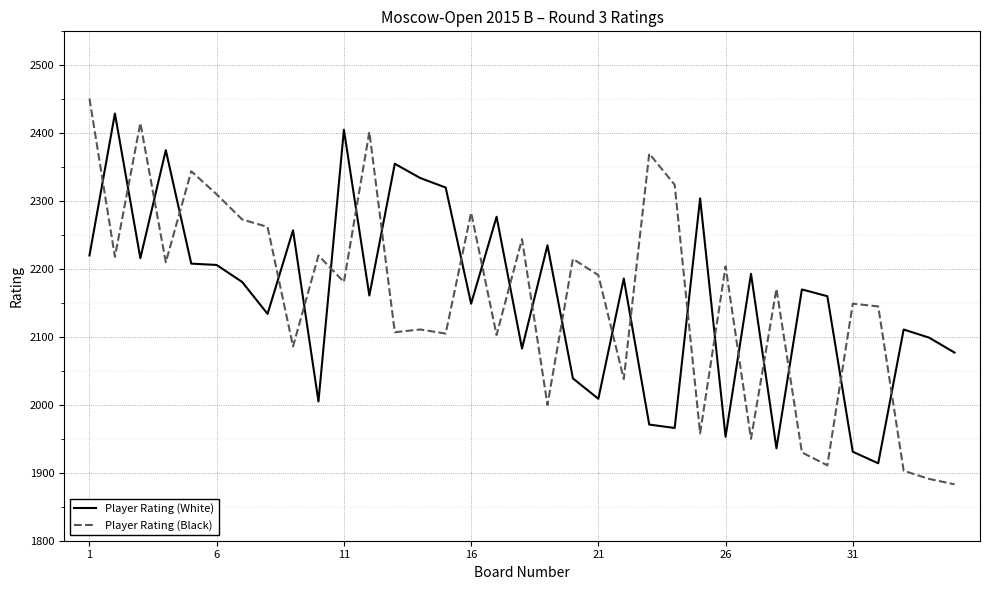

Which series ends up on top after the final intersection of Player Rating (Black) and Player Rating (White)?

Player Rating (White)